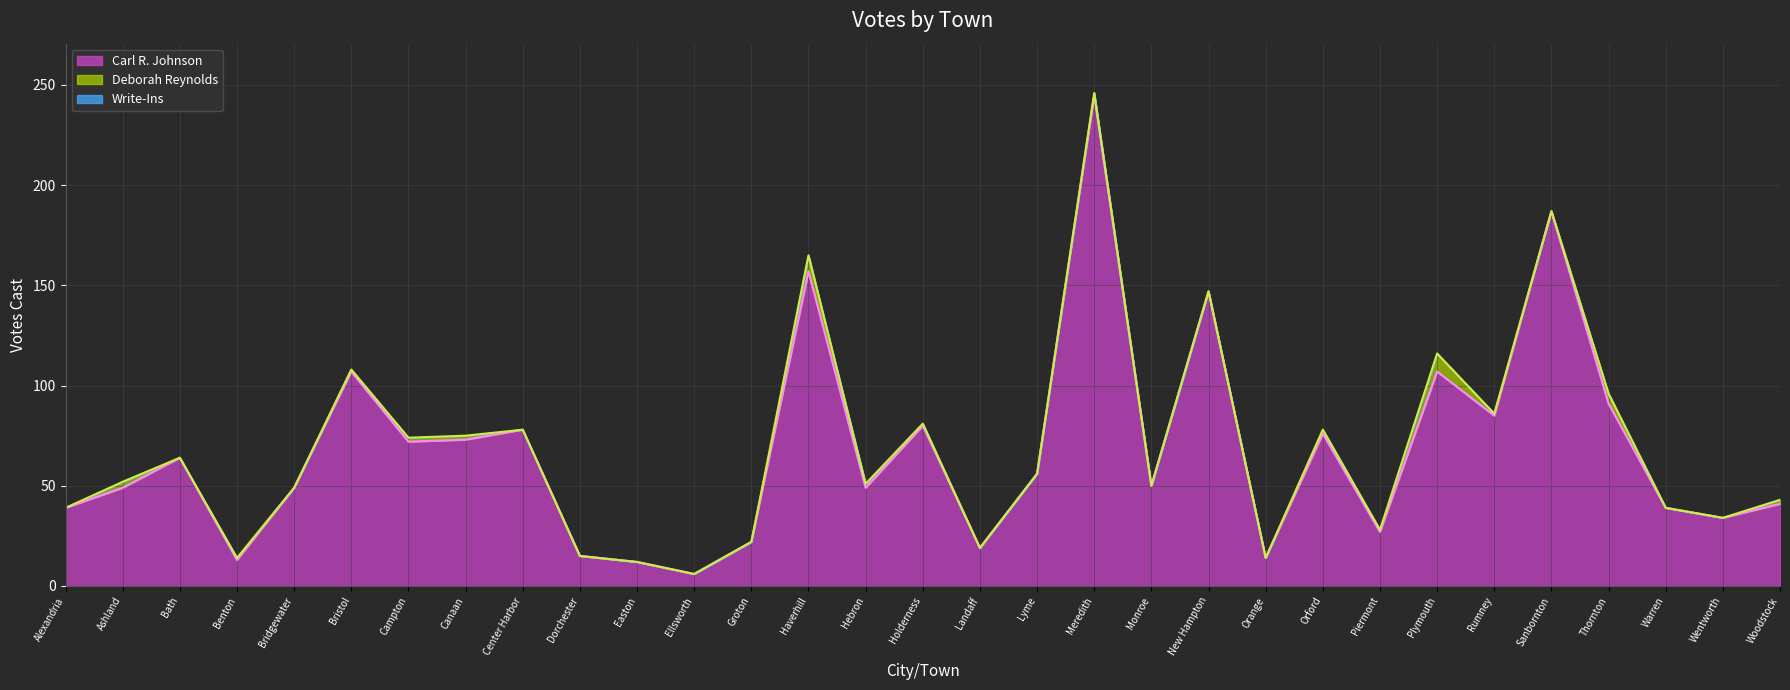

Rank the series by their maximum value, from lowest to highest.

Write-Ins, Deborah Reynolds, Carl R. Johnson